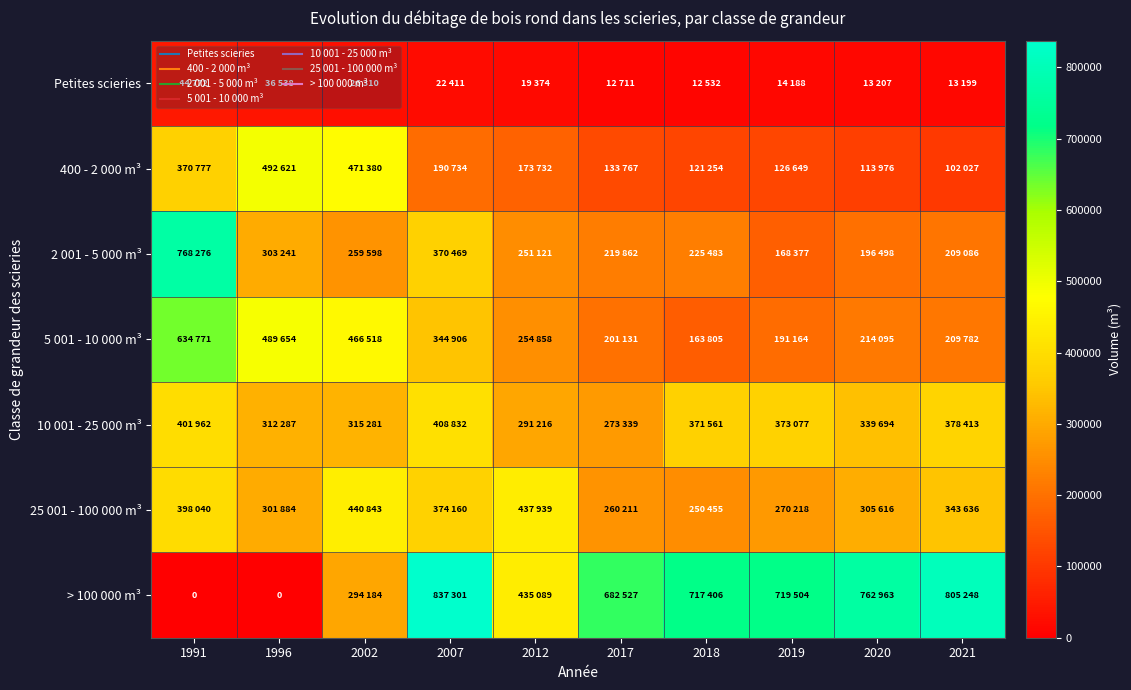

At which label is > 100 000 m³ closest to 418650?

2012